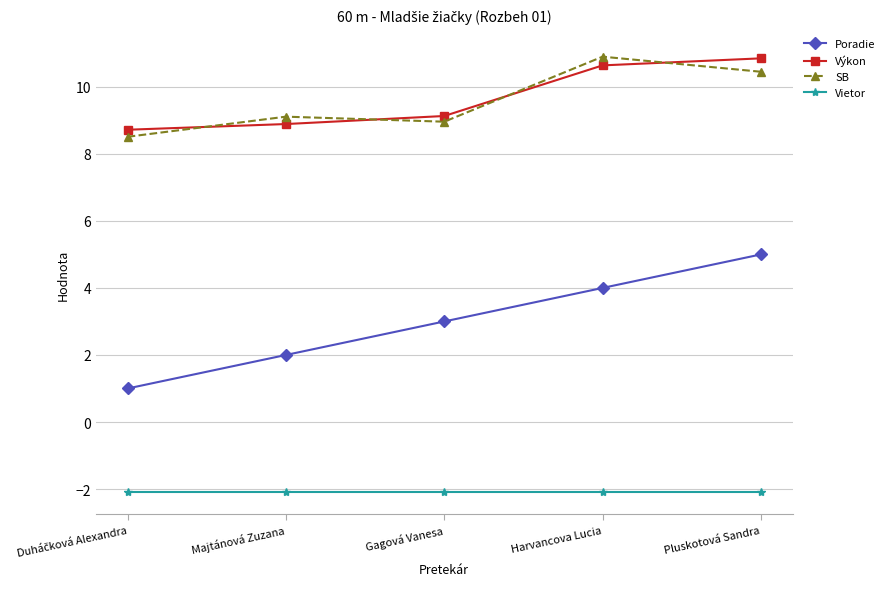

Which category has the highest value in the Poradie series?

Pluskotová Sandra